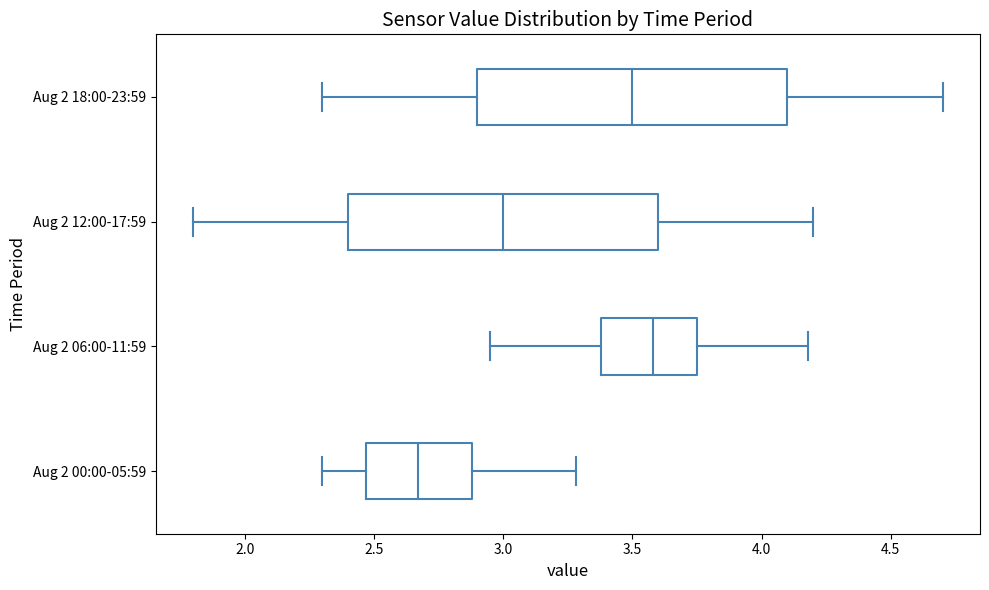

Reading bottom to top, read every box against the x-axis: the position of its median line, the range the box covers, and the ends of its whiskers. The values are not printed on the chart, so give them approximately, as read against the axis.

Aug 2 00:00-05:59: median 2.65, box 2.45 to 2.90, whiskers 2.30 to 3.30
Aug 2 06:00-11:59: median 3.60, box 3.40 to 3.75, whiskers 2.95 to 4.20
Aug 2 12:00-17:59: median 3.00, box 2.40 to 3.60, whiskers 1.80 to 4.20
Aug 2 18:00-23:59: median 3.50, box 2.90 to 4.10, whiskers 2.30 to 4.70